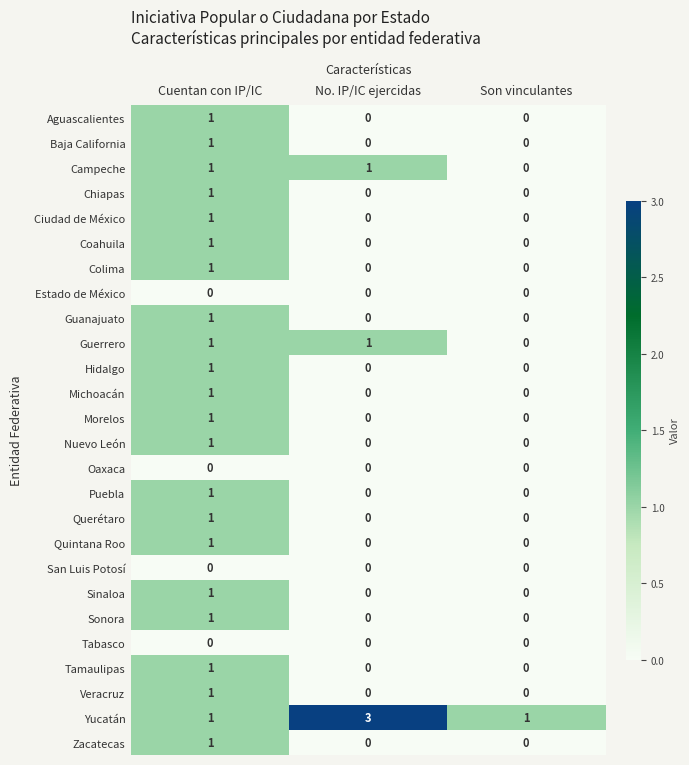

Which series has the largest range (max minus min)?

Yucatán